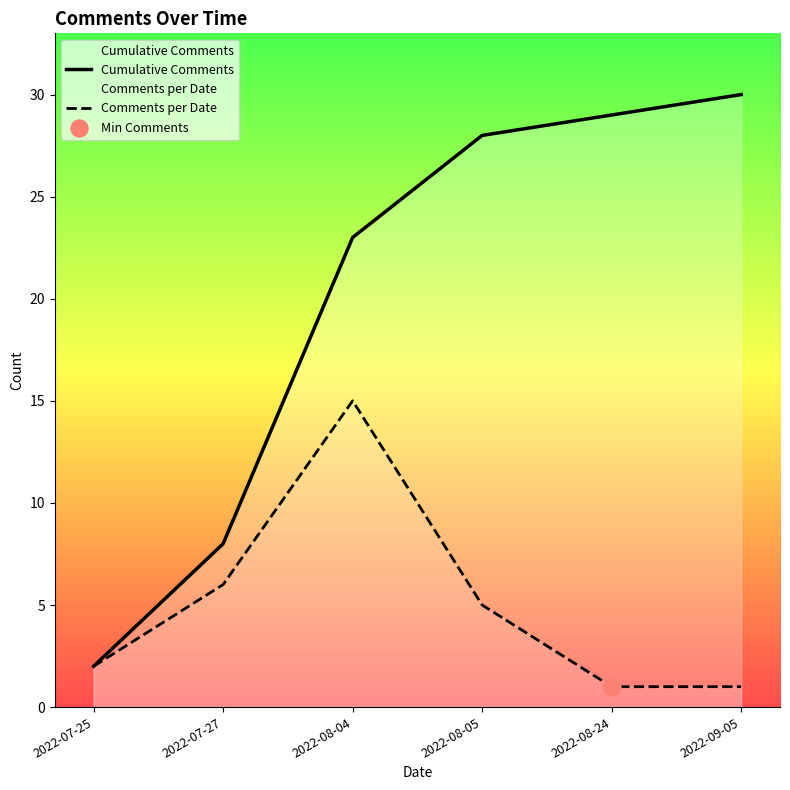

Which series contains the lowest Y value?

Comments per Date